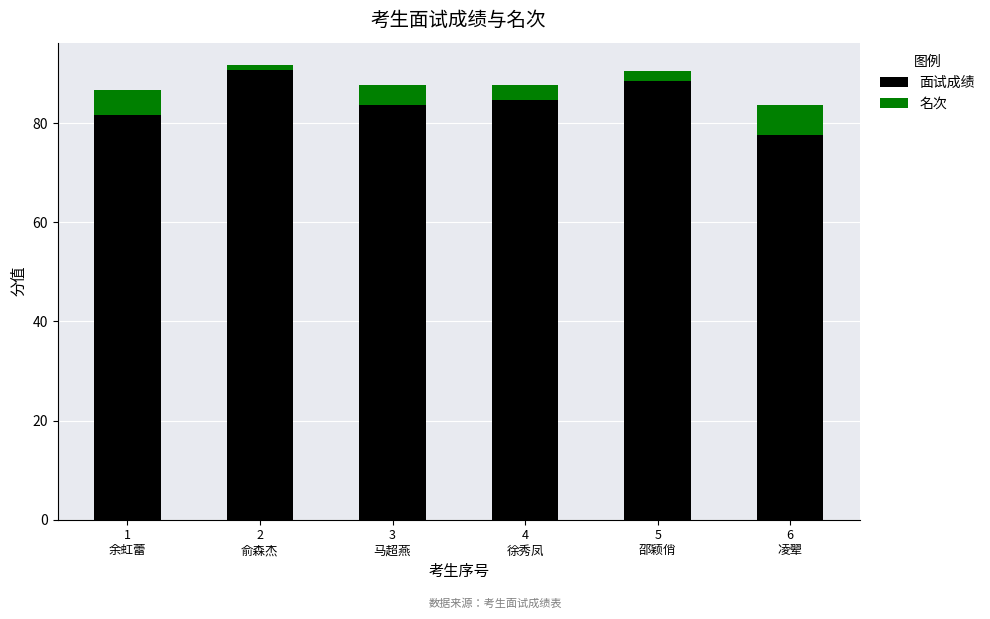

What is the difference between the maximum and second lowest values in the 面试成绩 series?

9.0